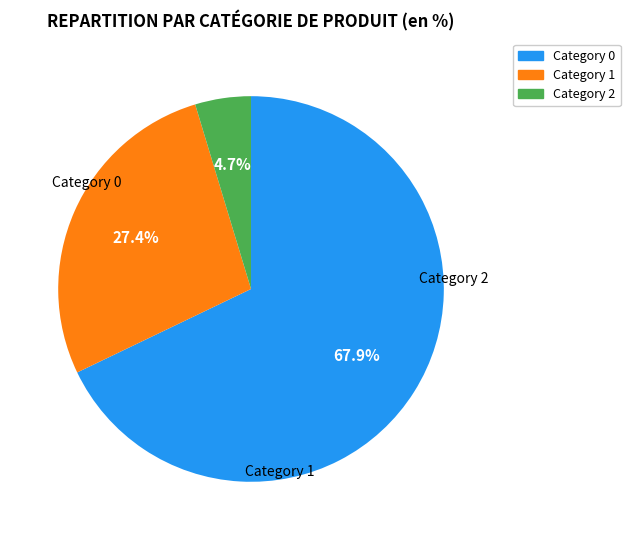

Is there any slice that represents more than half of the pie?

Yes